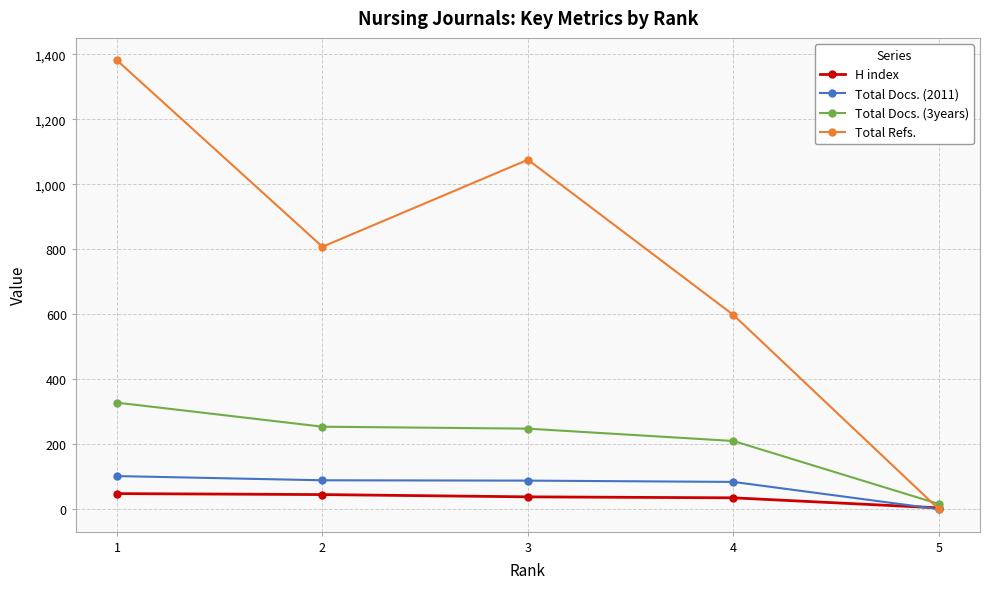

Where do Total Docs. (3years) and Total Refs. first cross each other?

4 and 5